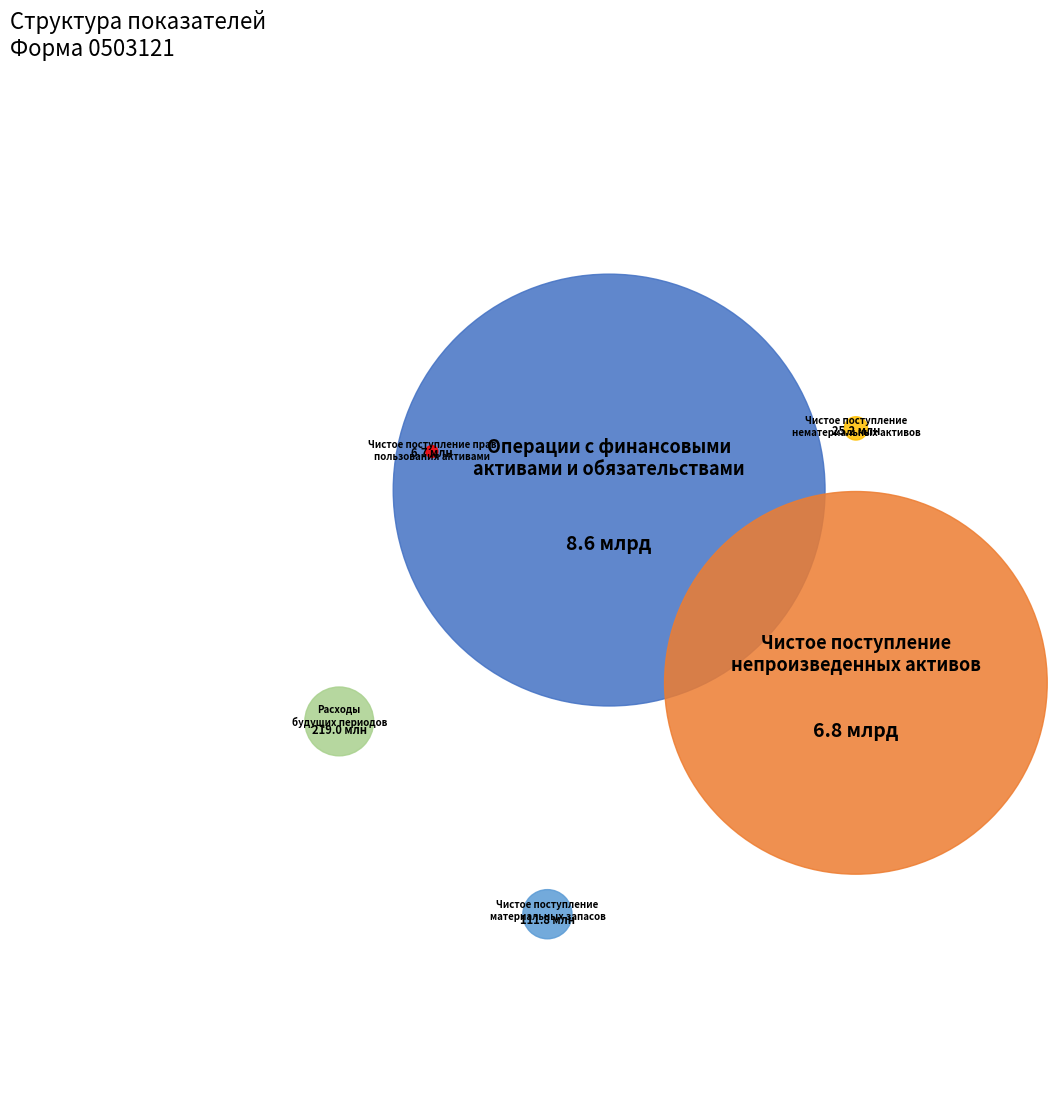

How many slices are in this pie chart?

6